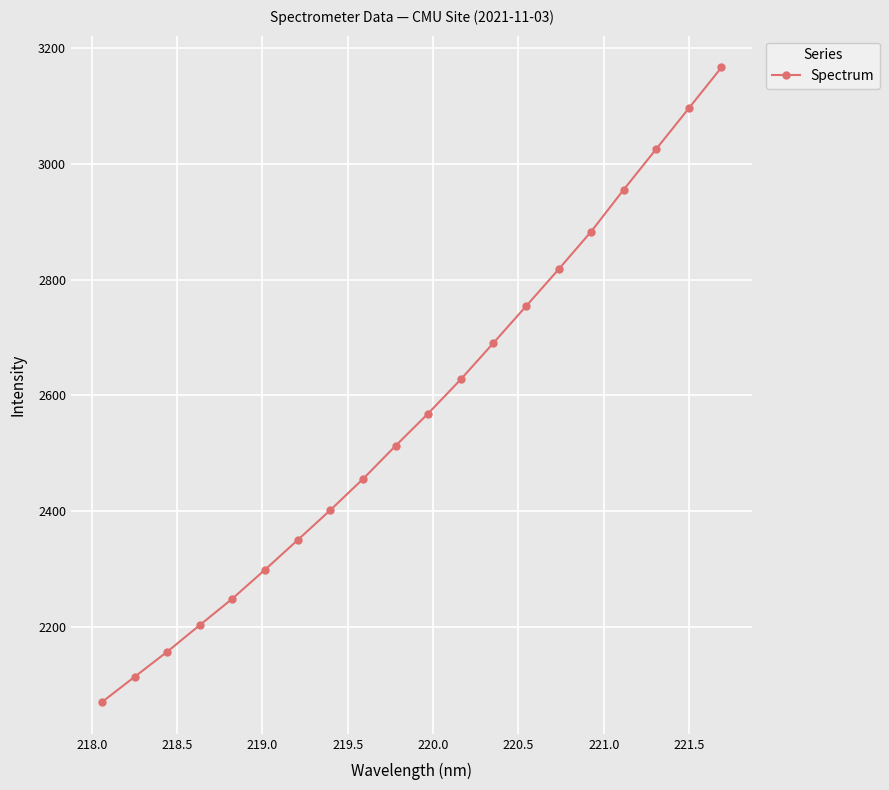

What is the difference between the maximum and second lowest values?

1053.0